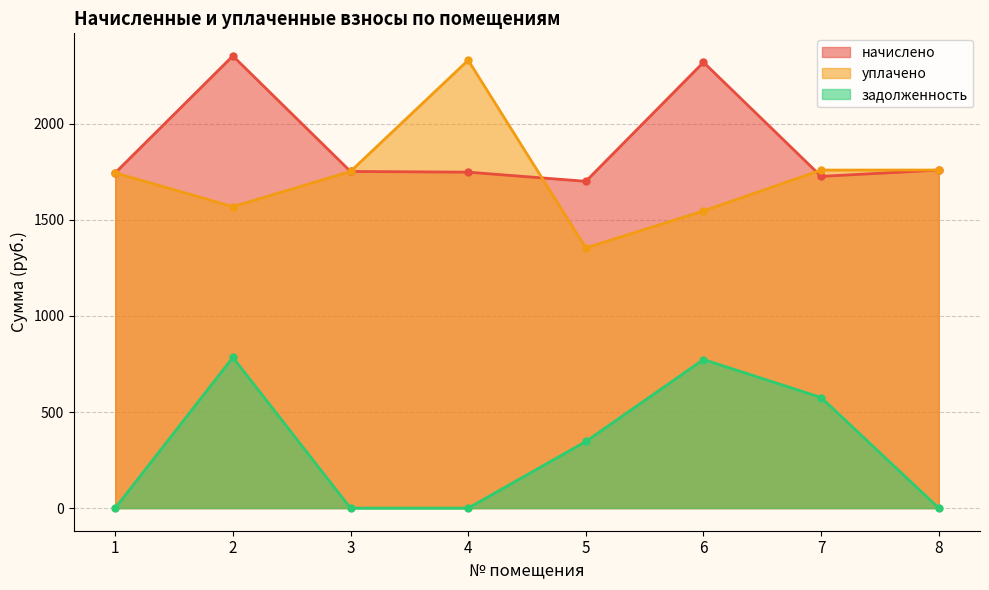

What is the value of the задолженность point at the 2nd from the left?

784.5